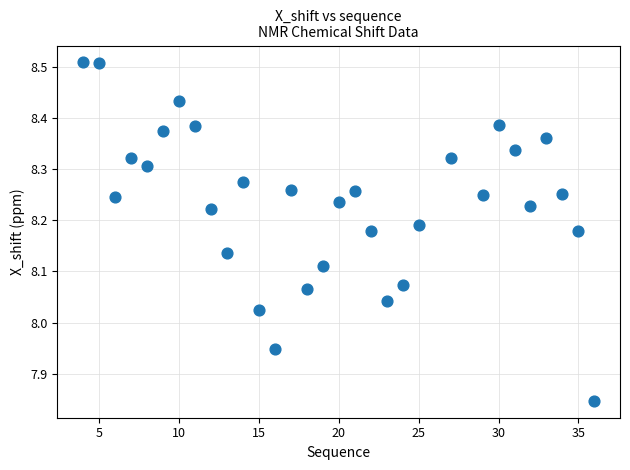

What is the range of X values (max minus min)?

32.0